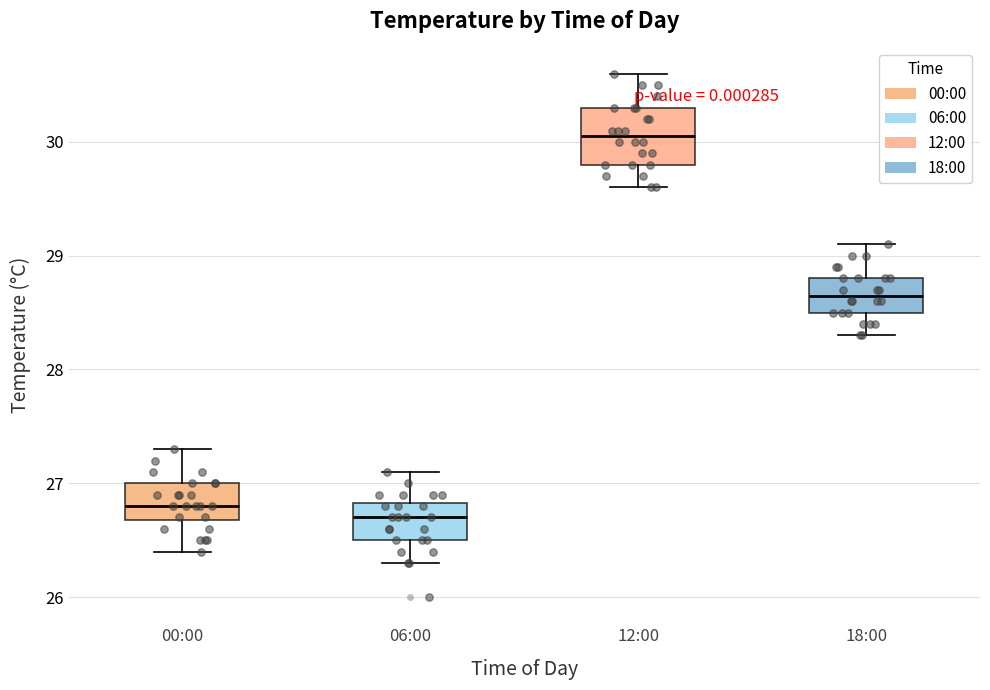

Where is the upper edge of the box for 06:00 on the y-axis? The values are not printed on the chart, so give them approximately, as read against the axis.

26.8